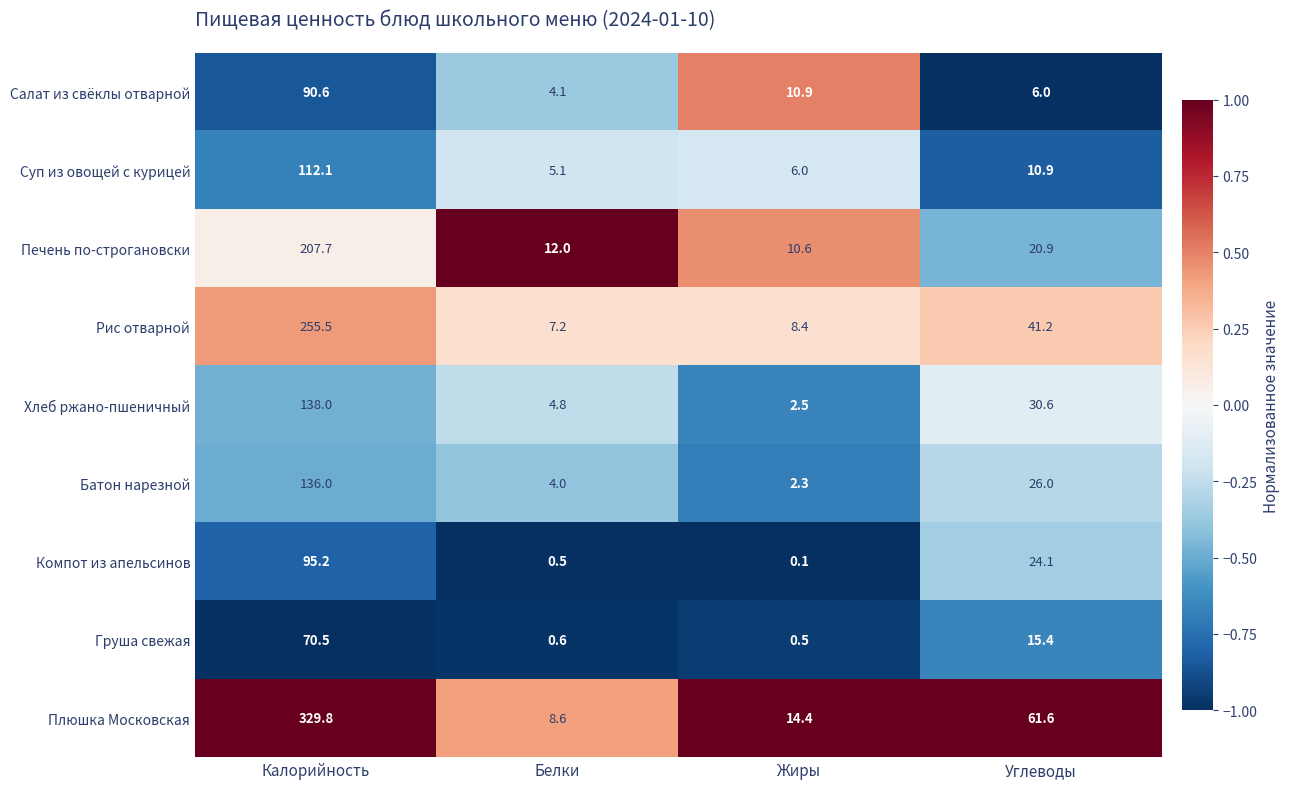

List the series in order of their peak value, highest first.

Плюшка Московская, Рис отварной, Печень по-строгановски, Хлеб ржано-пшеничный, Батон нарезной, Суп из овощей с курицей, Компот из апельсинов, Салат из свёклы отварной, Груша свежая